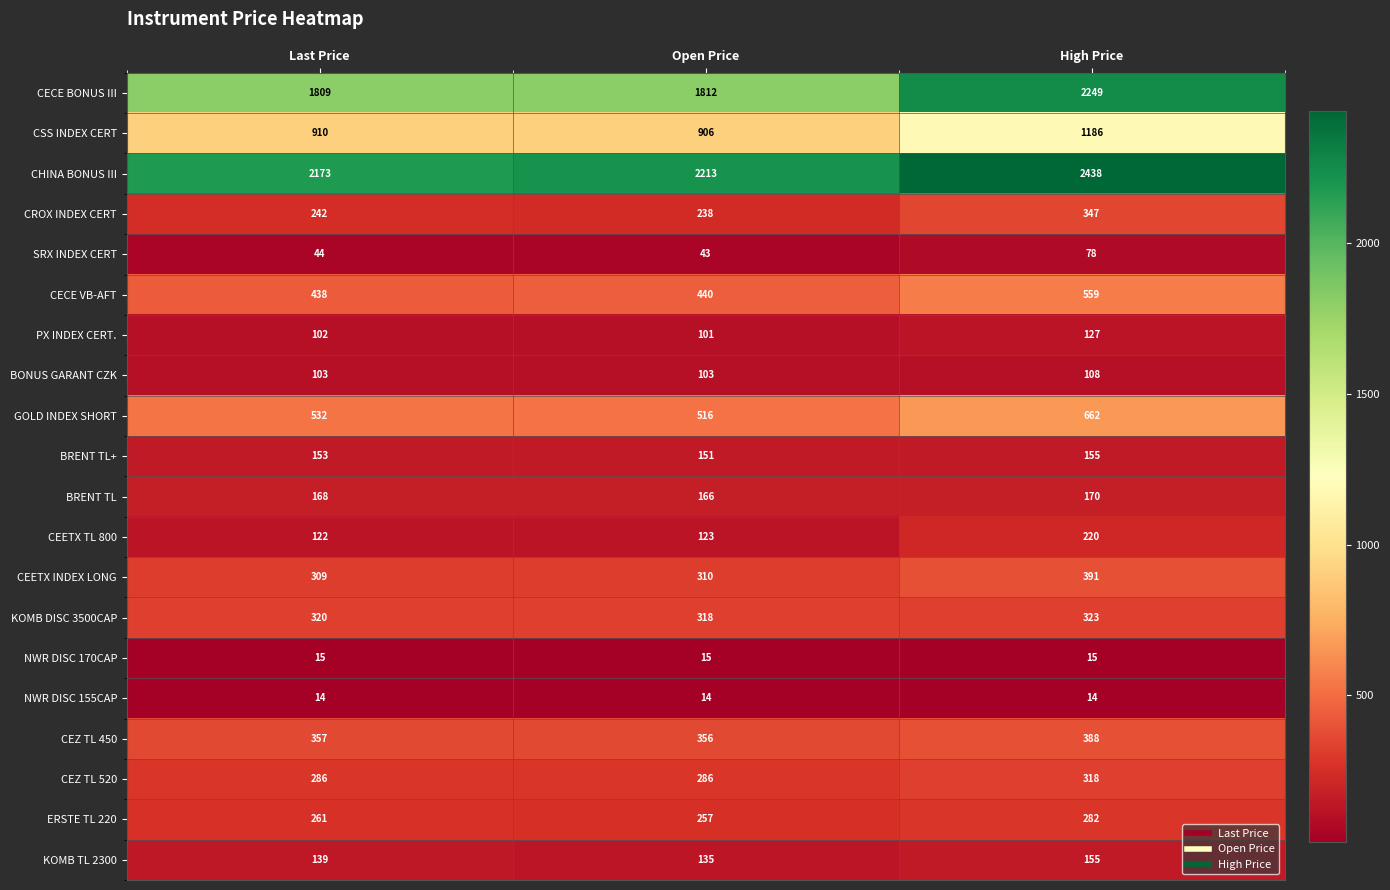

Which category has the highest value across all series?

High Price